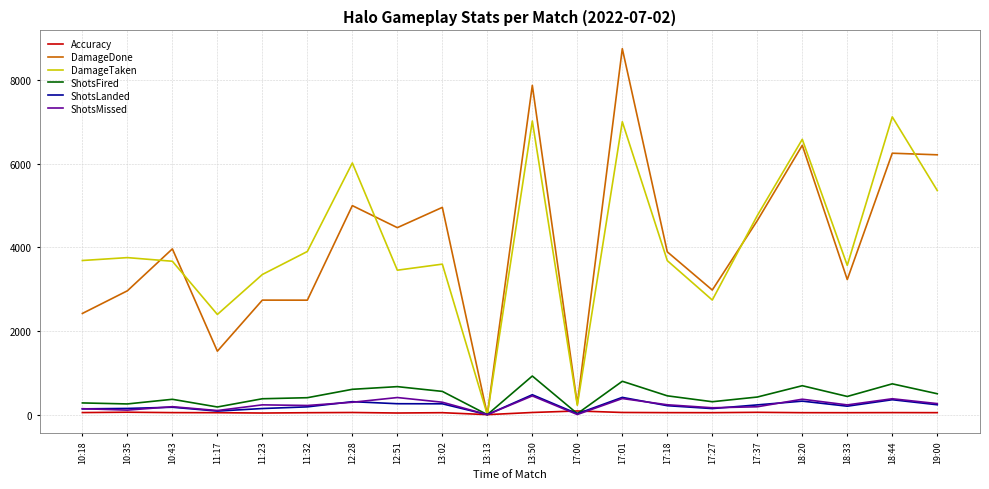

Which series changed the most between 13:02 and 13:13?

DamageDone